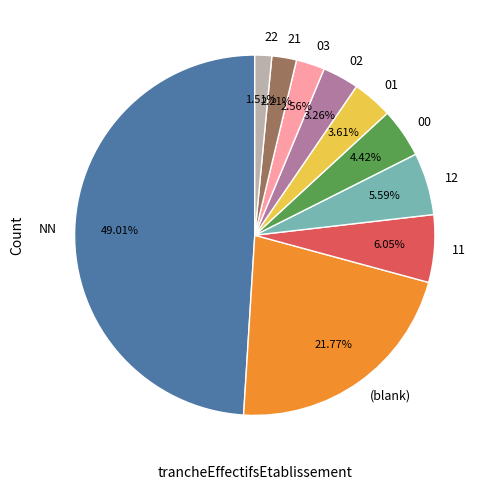

Is 12 the majority of the pie?

No